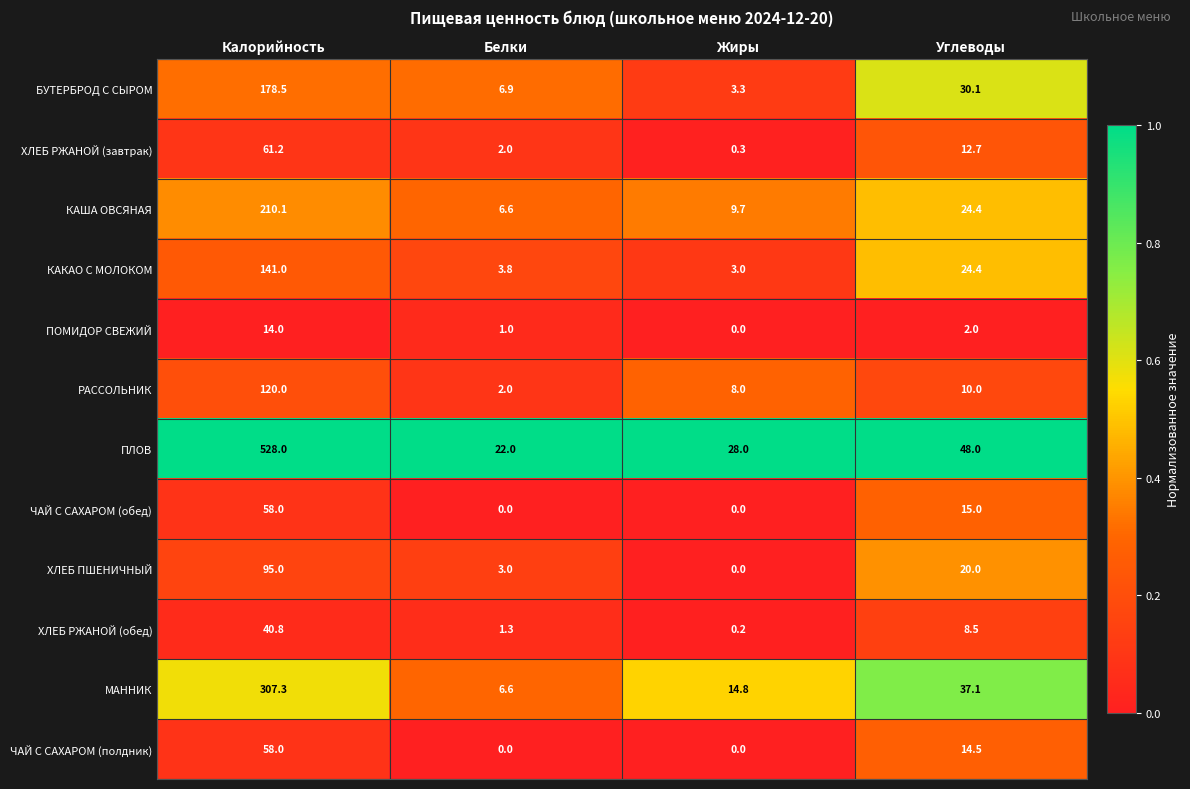

True or false: МАННИК has a value of 66.0 at Углеводы.

False